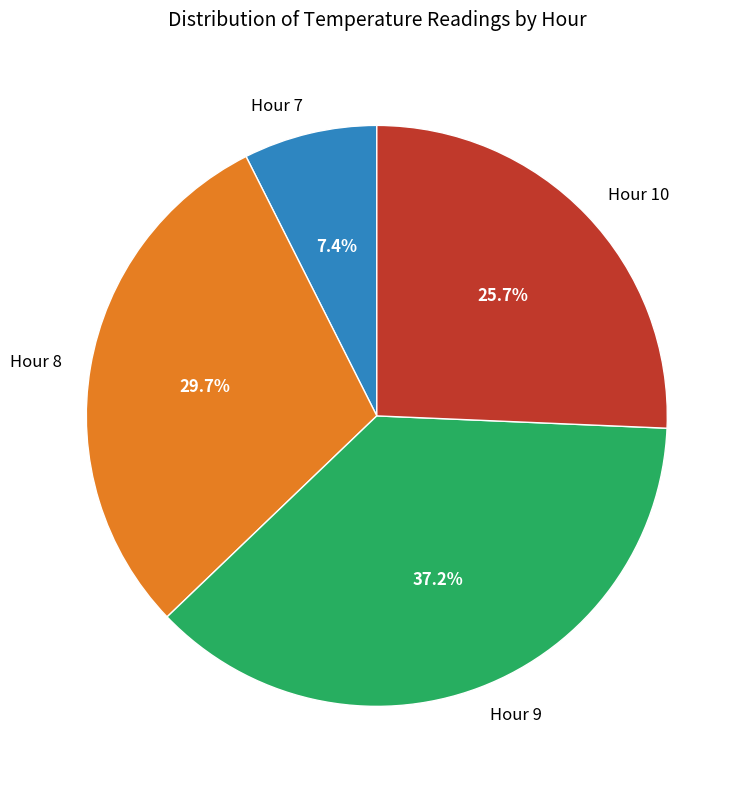

Is there any slice that represents more than half of the pie?

No